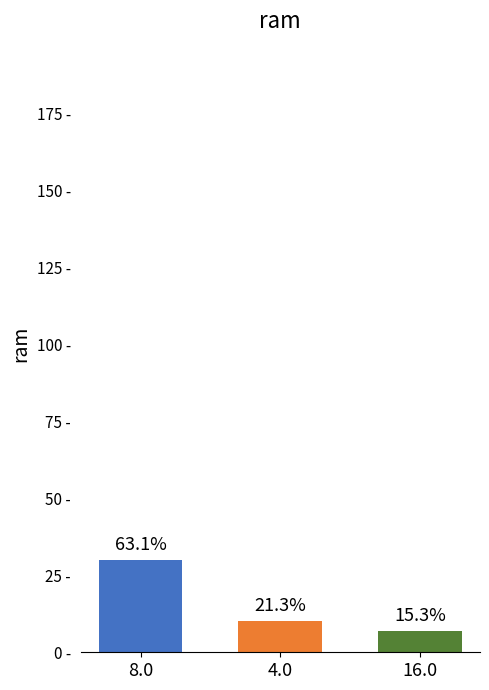

Which category has the lowest value across all series?

16.0